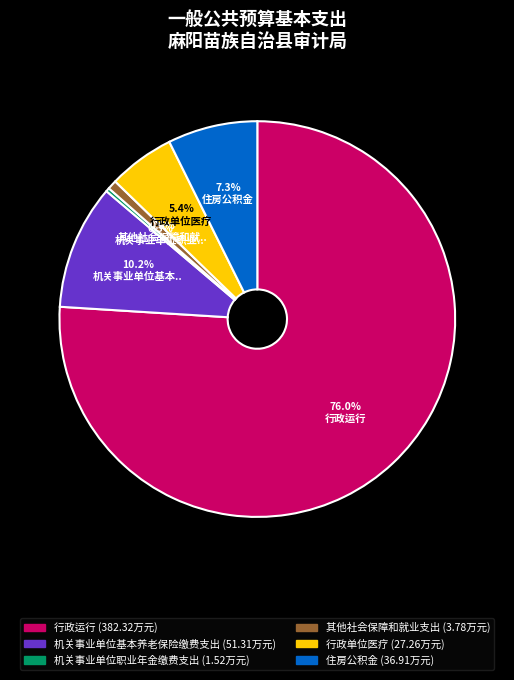

Is there a majority slice in this chart?

Yes